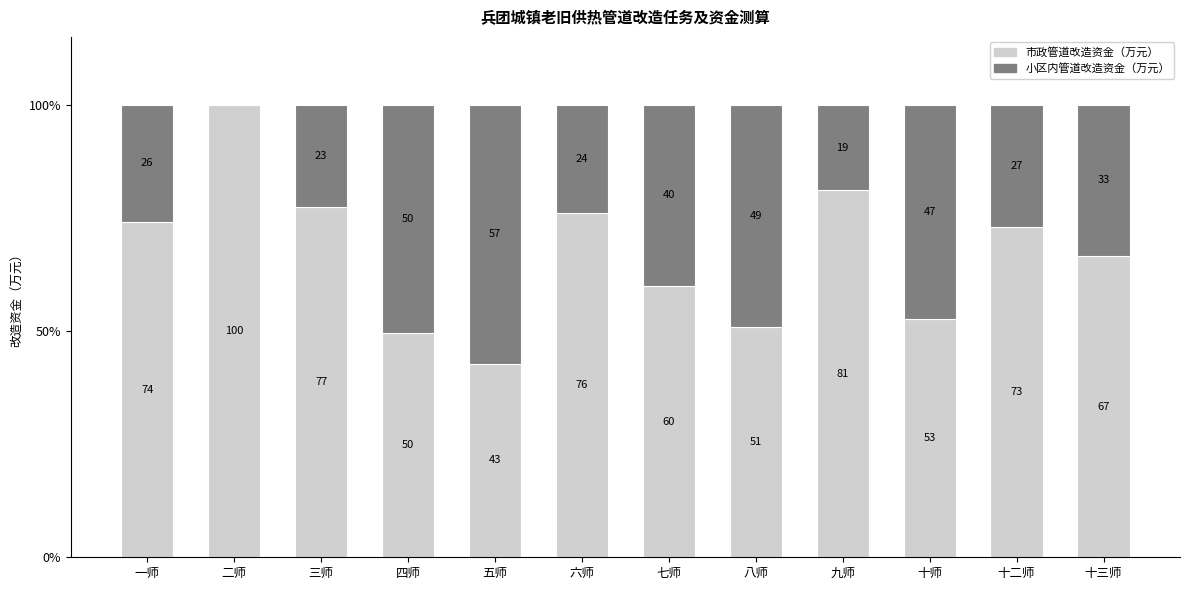

What is the sum of the 市政管道改造资金（万元） values at 九师 and 七师?

141.0